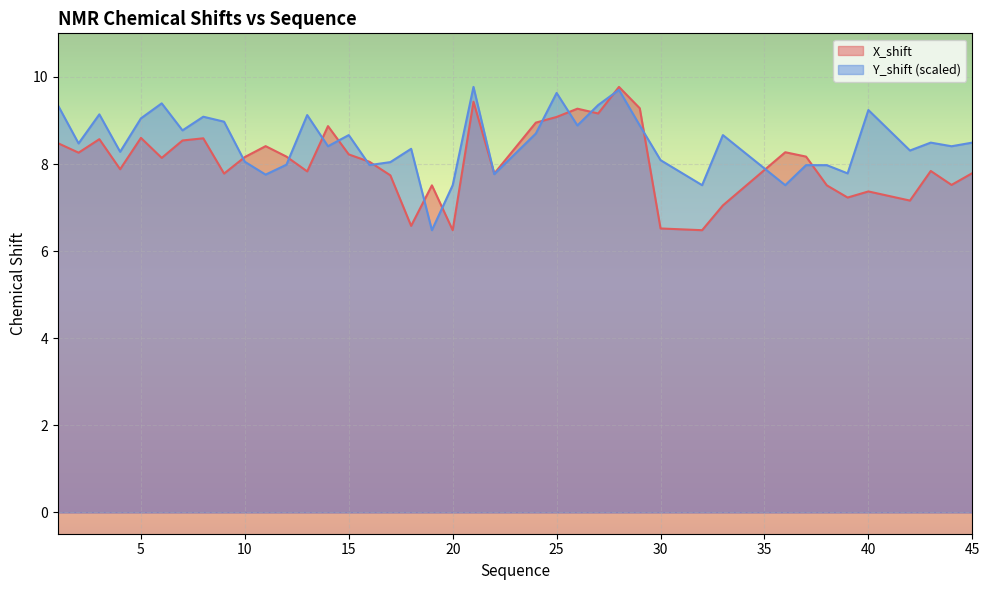

How many lines are shown in the chart?

2